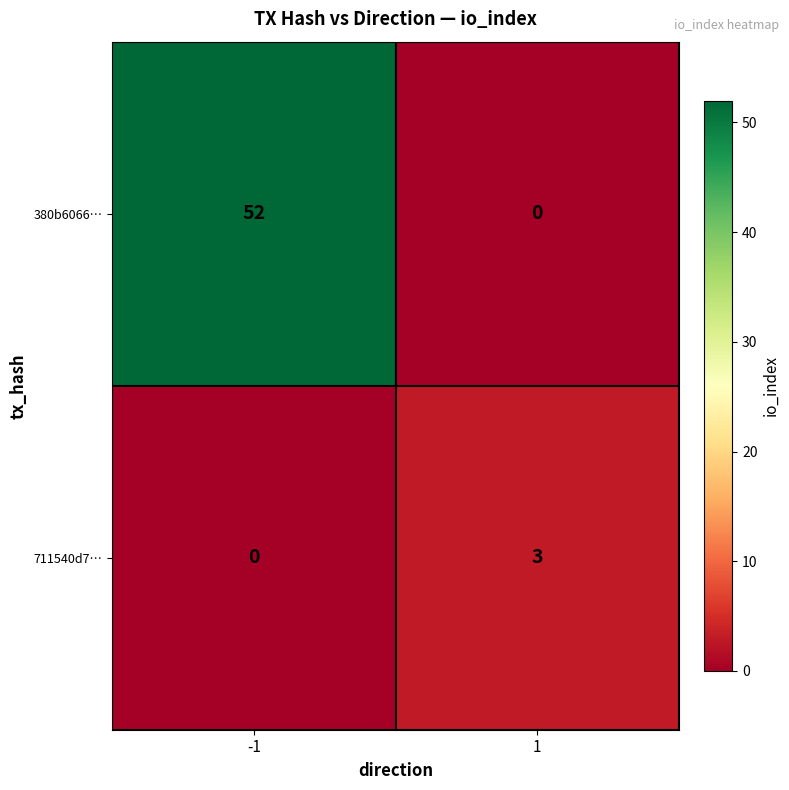

How many positive values does the 711540d7… series have?

1